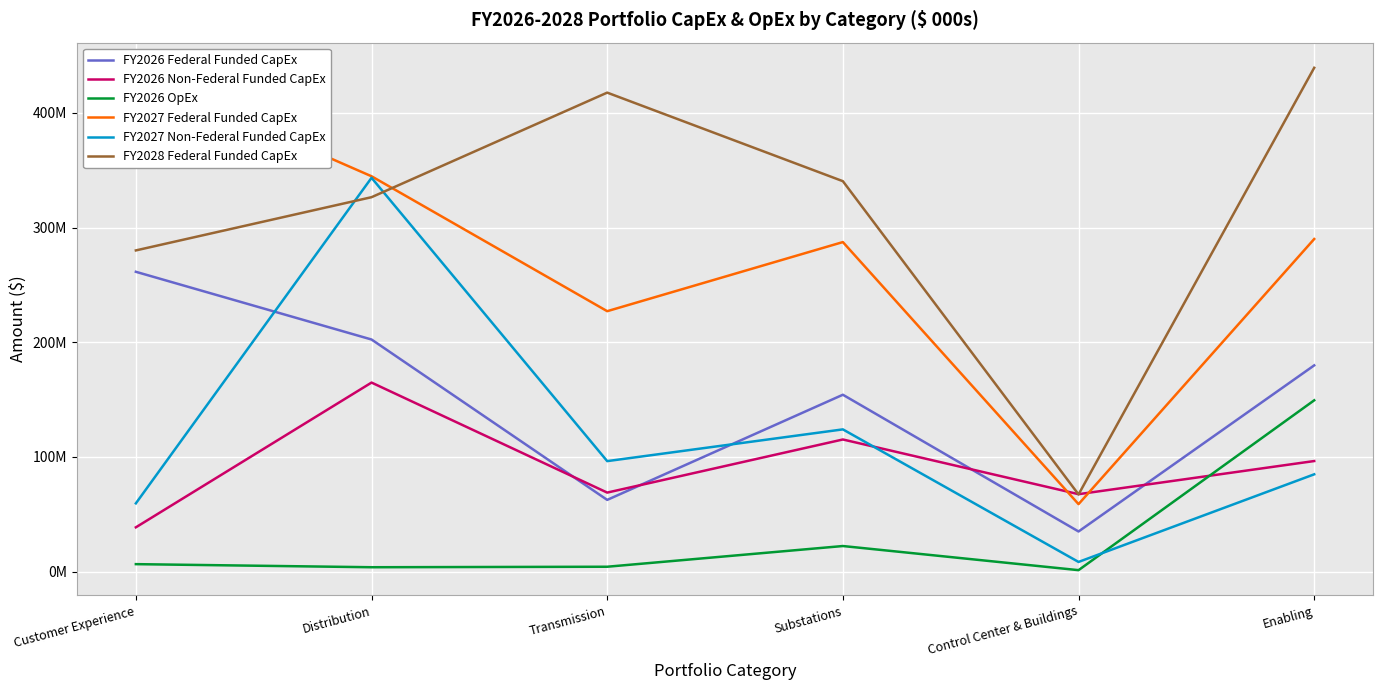

At which category does FY2028 Federal Funded CapEx reach its first local valley?

Control Center & Buildings